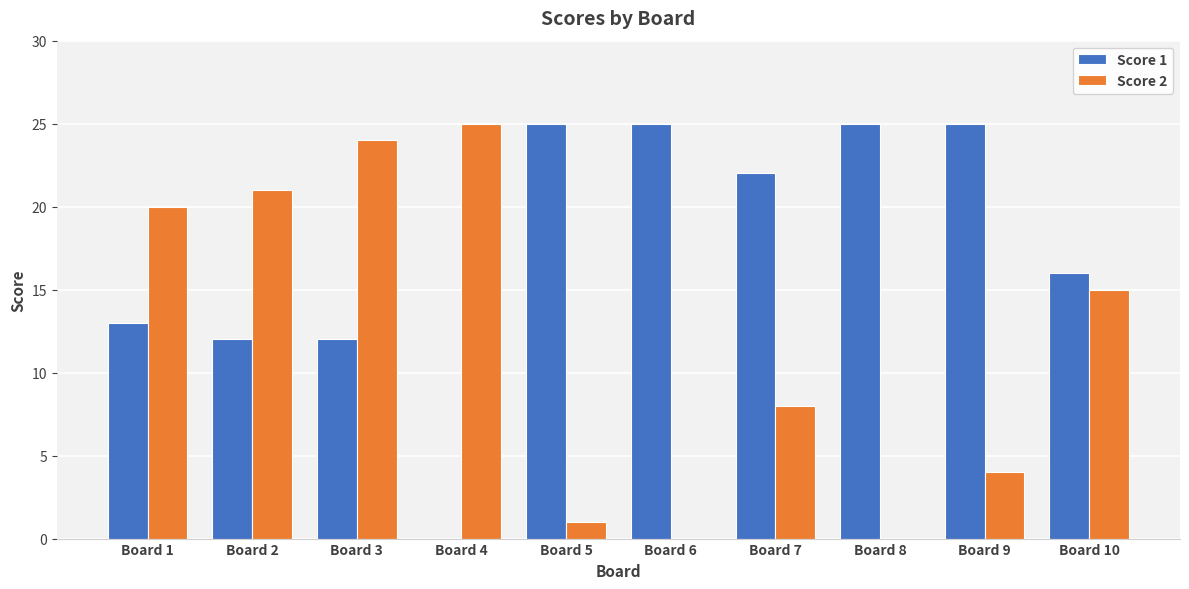

Reading right to left, transcribe all the data shown in this chart.

Score 1: 16	25	25	22	25	25	0	12	12	13
Score 2: 15	4	0	8	0	1	25	24	21	20